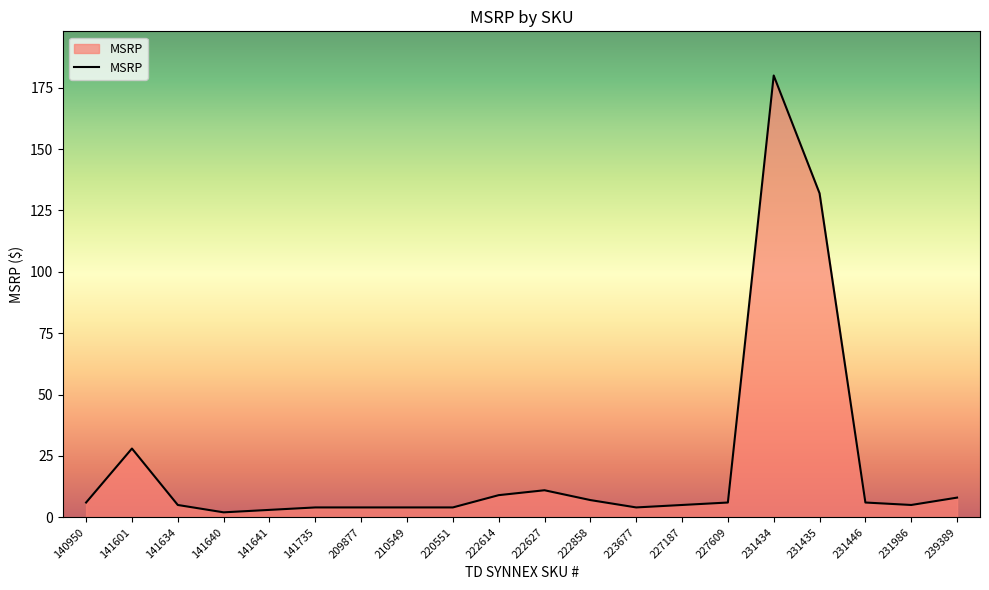

Read the value at 141735.

4.0